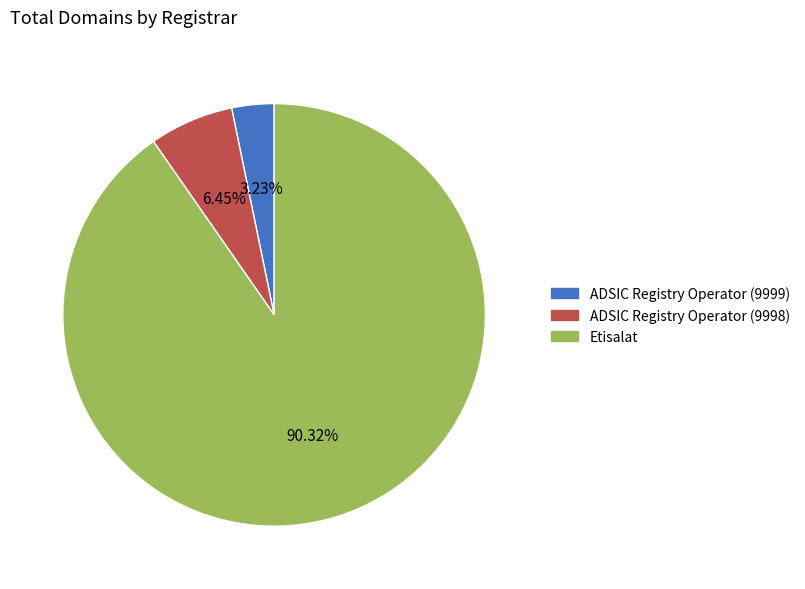

The Etisalat slice represents 85% of the pie. True or false?

False